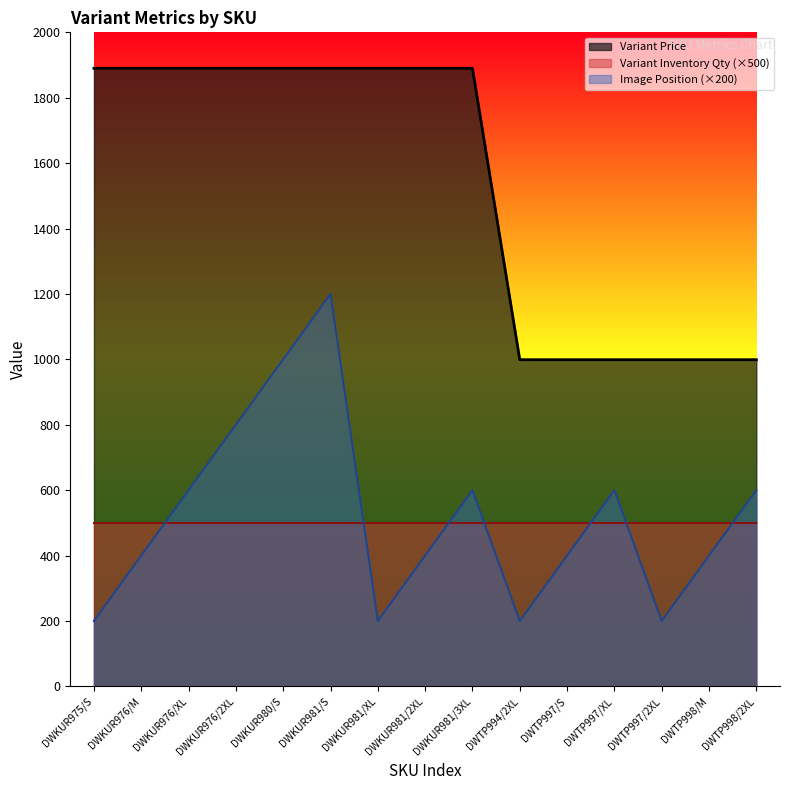

At which label is Image Position closest to 700?

DWKUR976/XL